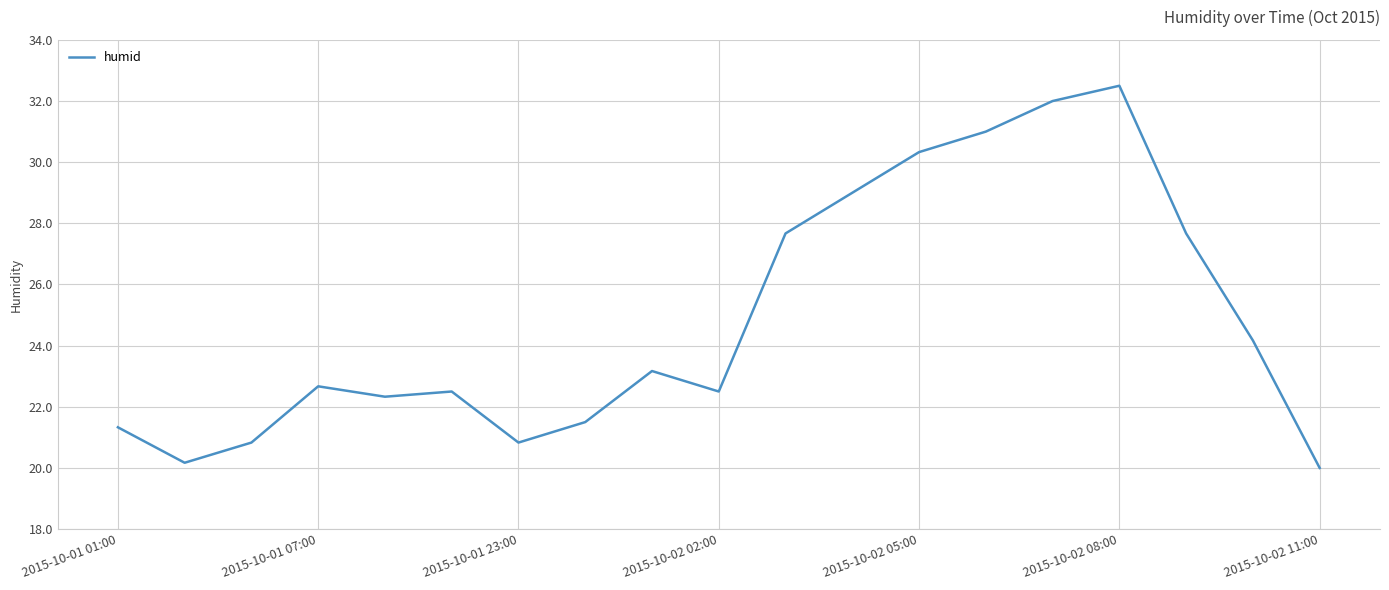

What is the greatest value displayed?

32.5